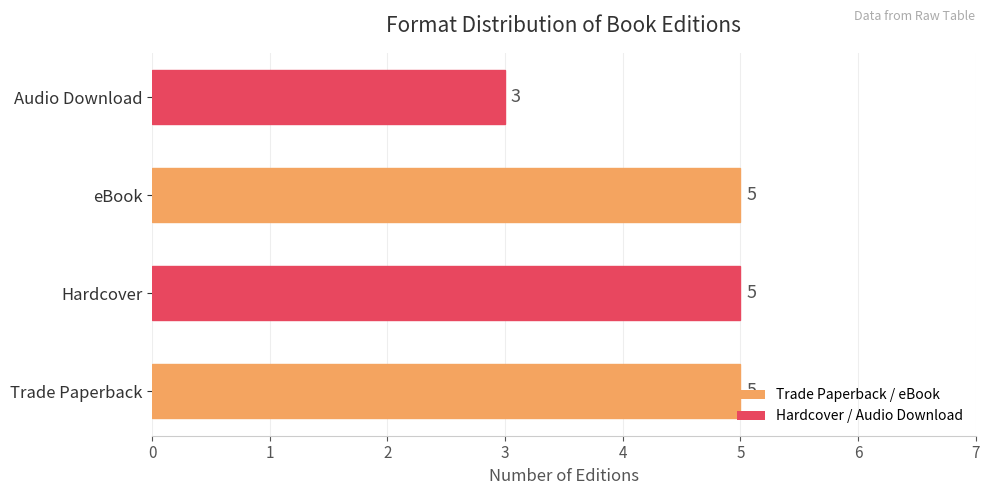

What is the sum of the values at Audio Download and Hardcover?

8